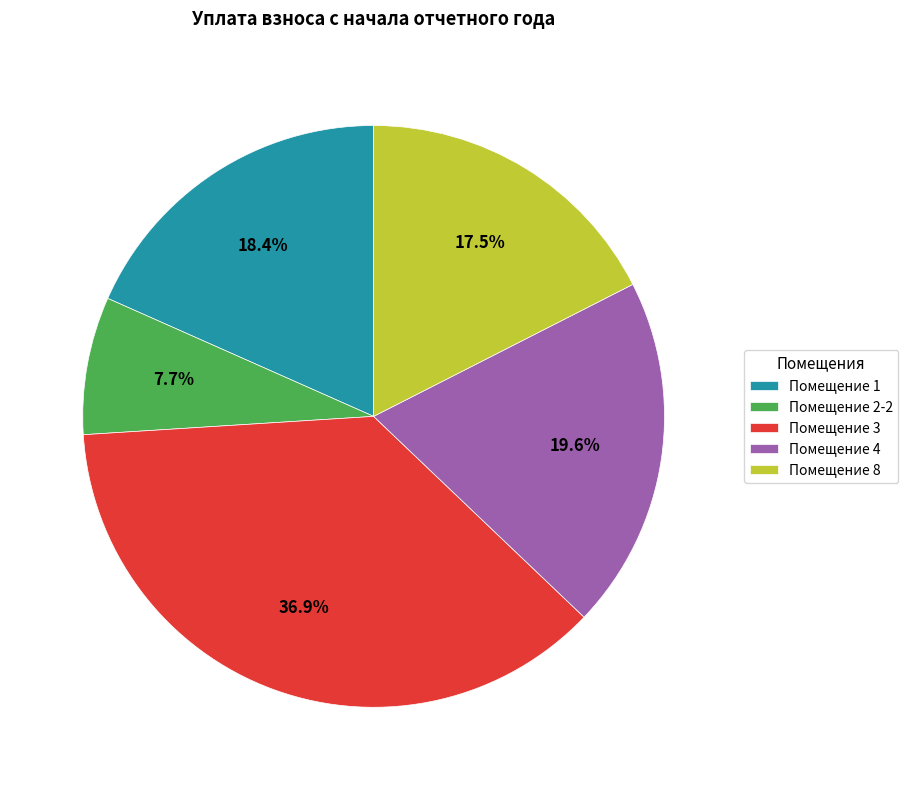

Combined, do Помещение 3 and Помещение 4 account for over 50%?

Yes